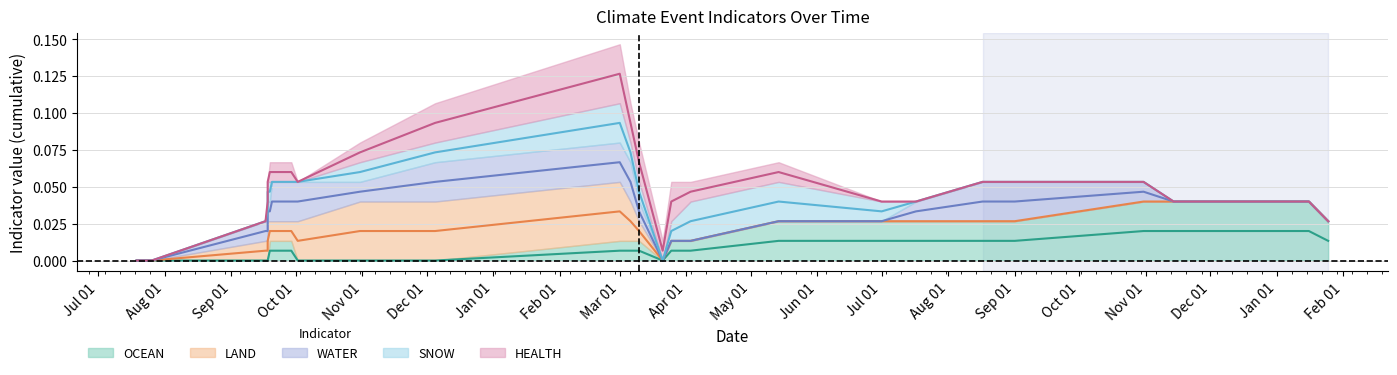

Where do WATER and SNOW first cross each other?

3 and 4